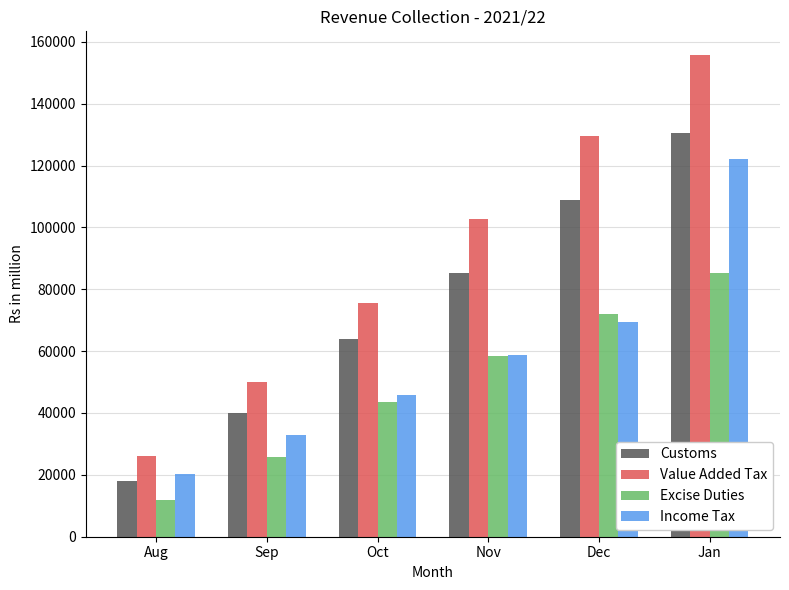

Are the bars grouped side by side (vs. stacked)?

Yes